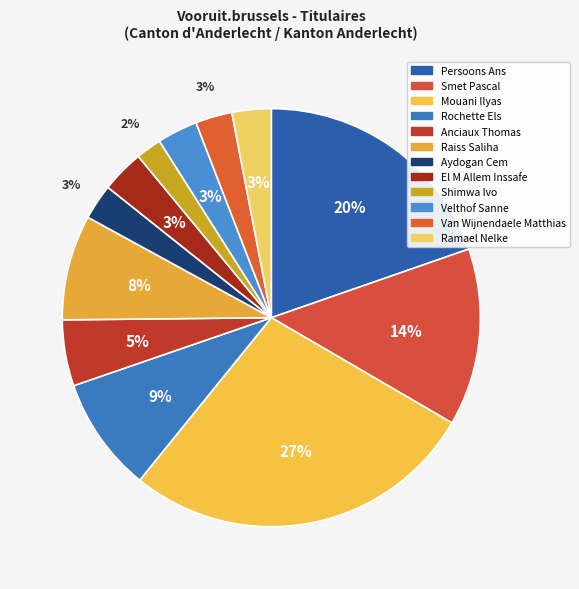

To the nearest percent, what is the difference between the Raiss Saliha and Rochette Els slice percentages?

1%